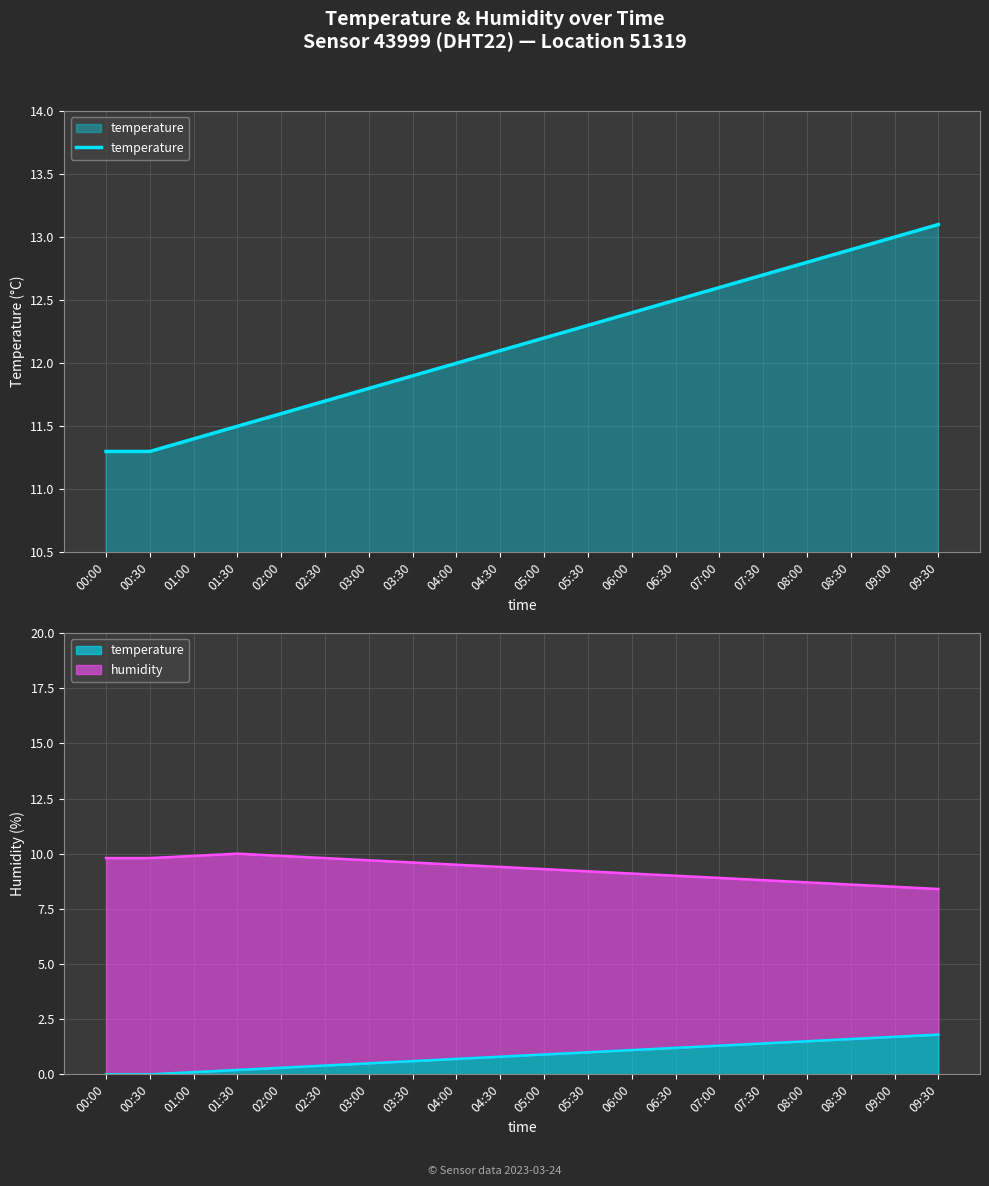

What is the greatest value displayed?

13.1